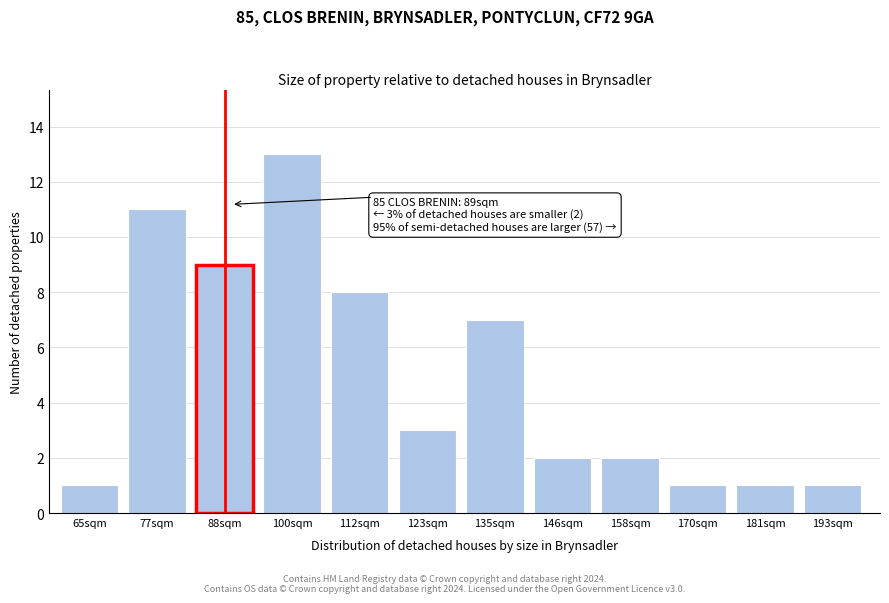

Reading left to right, transcribe all the data shown in this chart.

65sqm=1	77sqm=11	88sqm=9	100sqm=13	112sqm=8	123sqm=3	135sqm=7	146sqm=2	158sqm=2	170sqm=1	181sqm=1	193sqm=1